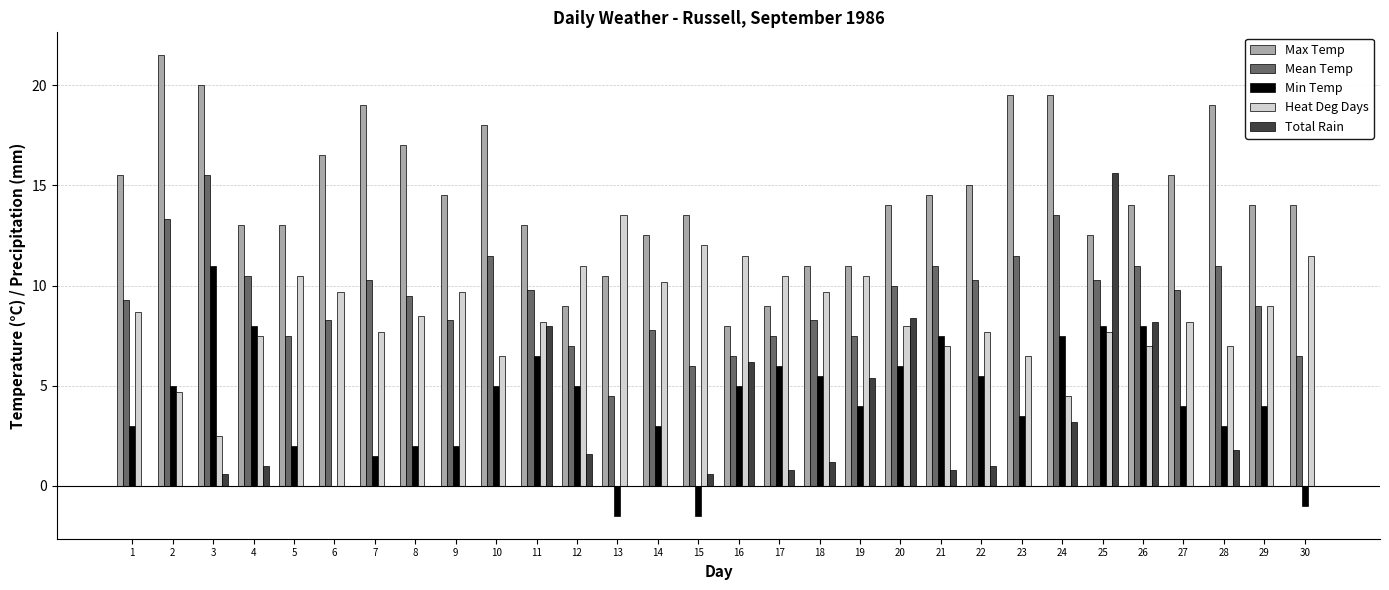

What is the maximum value for Heat Deg Days?

13.5